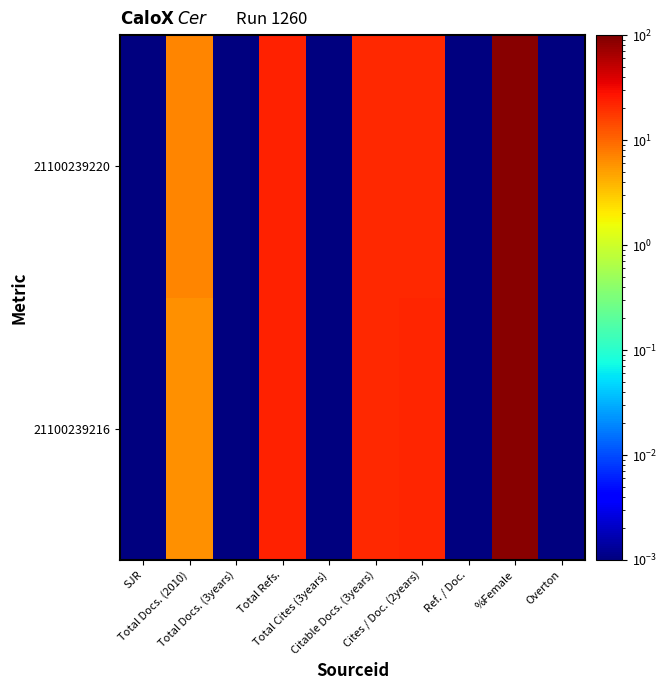

Reading left to right, list all the values displayed in this chart.

21100239216: SJR=0.0	Total Docs. (2010)=6.0	Total Docs. (3years)=0.0	Total Refs.=23.0	Total Cites (3years)=0.0	Citable Docs. (3years)=21.0	Cites / Doc. (2years)=22.0	Ref. / Doc.=0.0	%Female=91.0	Overton=0.0
21100239220: SJR=0.0	Total Docs. (2010)=7.0	Total Docs. (3years)=0.0	Total Refs.=23.0	Total Cites (3years)=0.0	Citable Docs. (3years)=21.0	Cites / Doc. (2years)=21.0	Ref. / Doc.=0.0	%Female=91.0	Overton=0.0